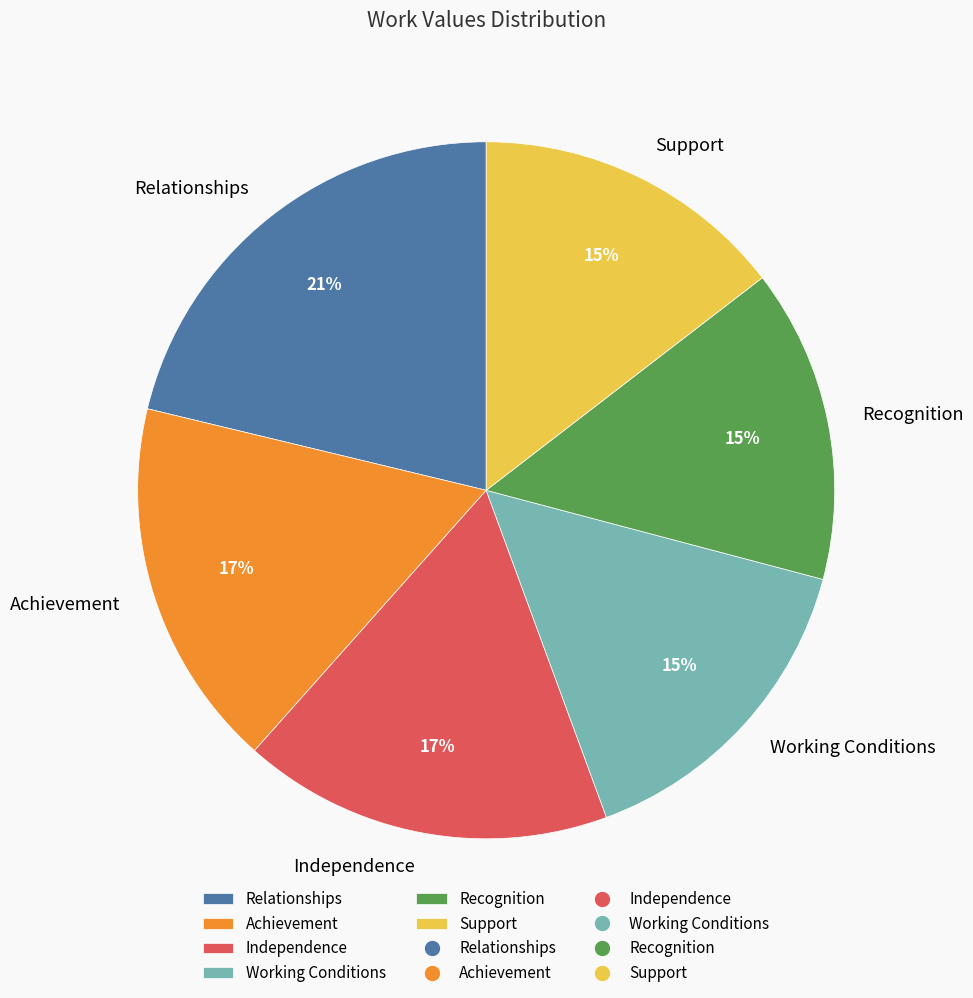

To the nearest percent, what is the average slice percentage?

17%